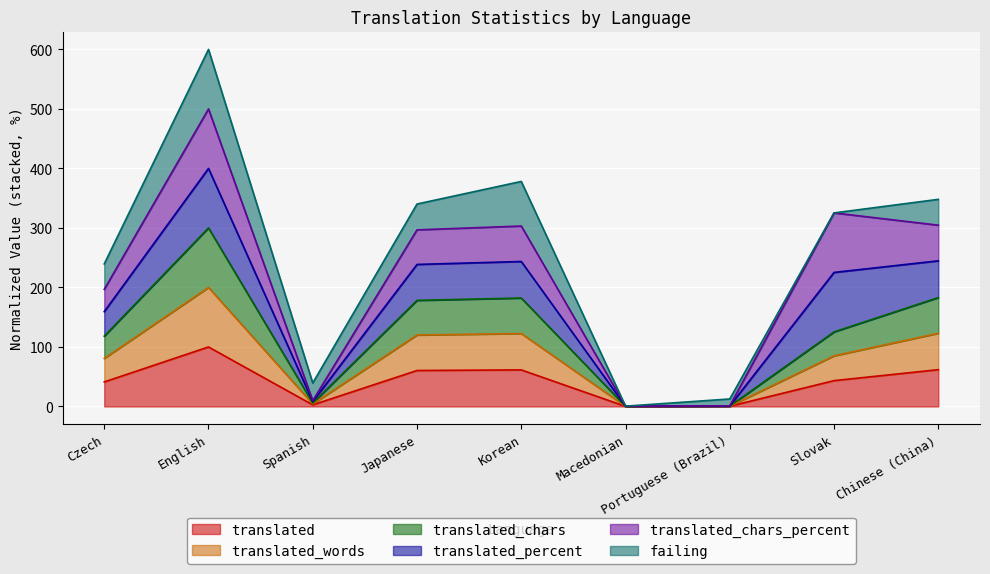

What is the highest value of the translated series?

100.0